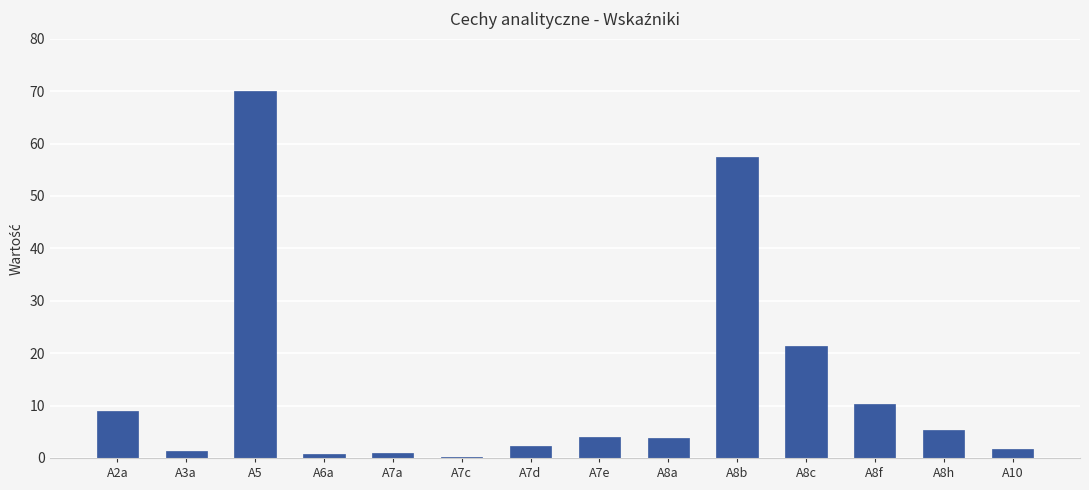

What is the maximum value shown in the chart?

70.1